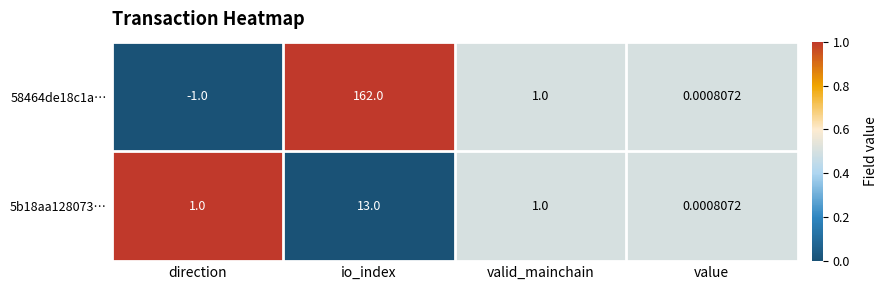

Which series has the largest range (max minus min)?

58464de18c1a…